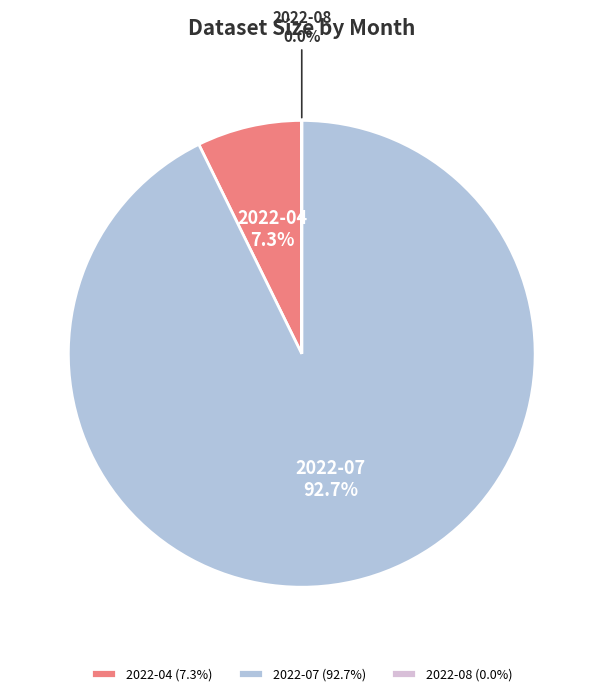

What is the total percentage of 2022-07 and 2022-04?

100.0%